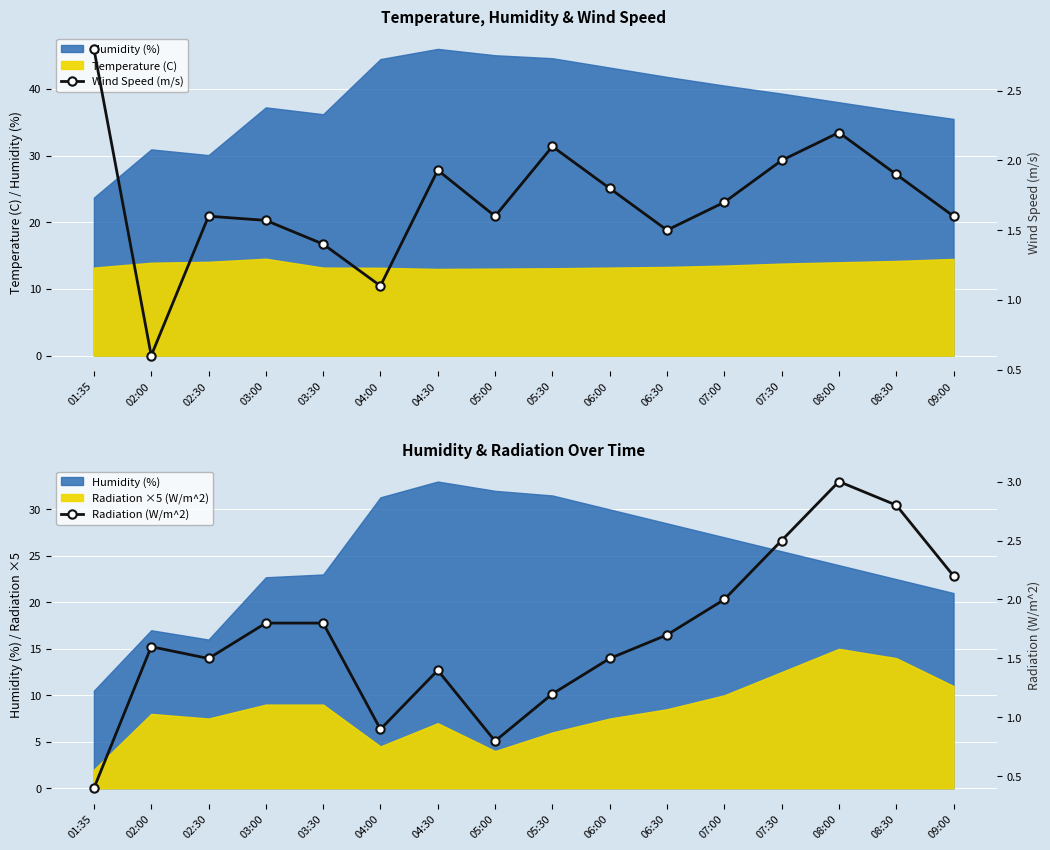

Reading left to right, extract all data points from this chart.

Wind Speed (m/s): 2.8	0.6	1.6	1.6	1.4	1.1	1.9	1.6	2.1	1.8	1.5	1.7	2.0	2.2	1.9	1.6
Radiation (W/m^2): 0.4	1.6	1.5	1.8	1.8	0.9	1.4	0.8	1.2	1.5	1.7	2.0	2.5	3.0	2.8	2.2